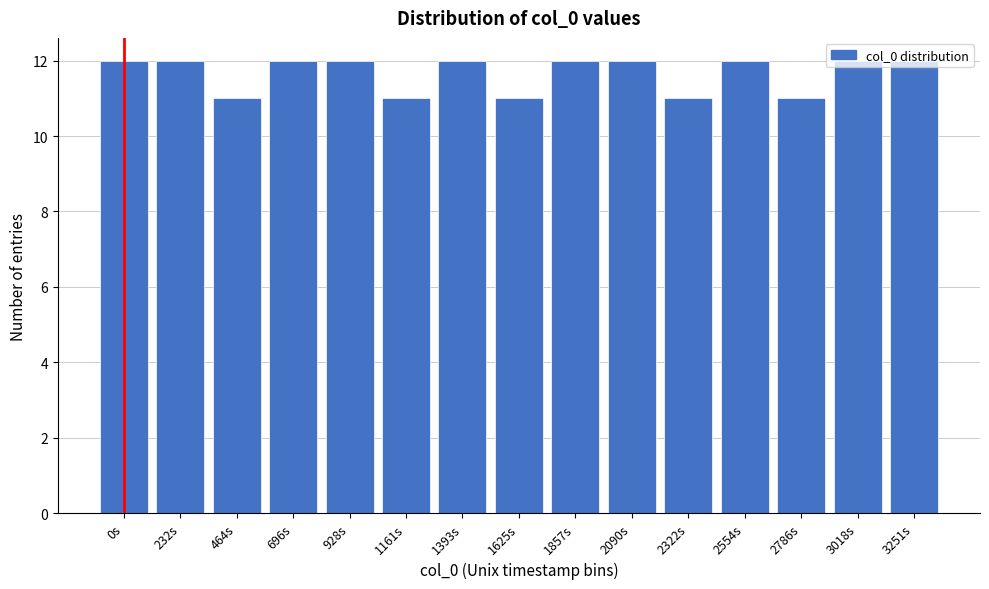

What is the ratio of the value at 1393s to the value at 2786s?

1.1